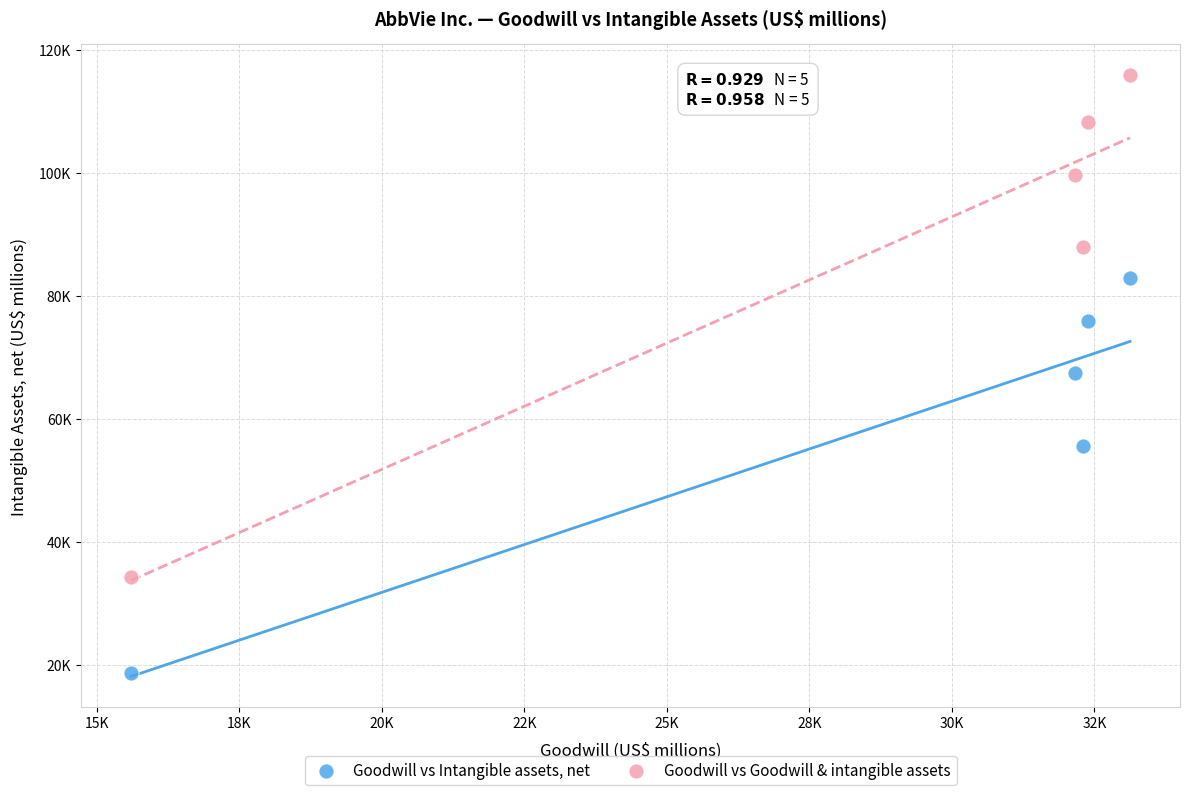

What are all the series names shown in the legend?

Goodwill vs Intangible assets, net, Goodwill vs Goodwill & intangible assets